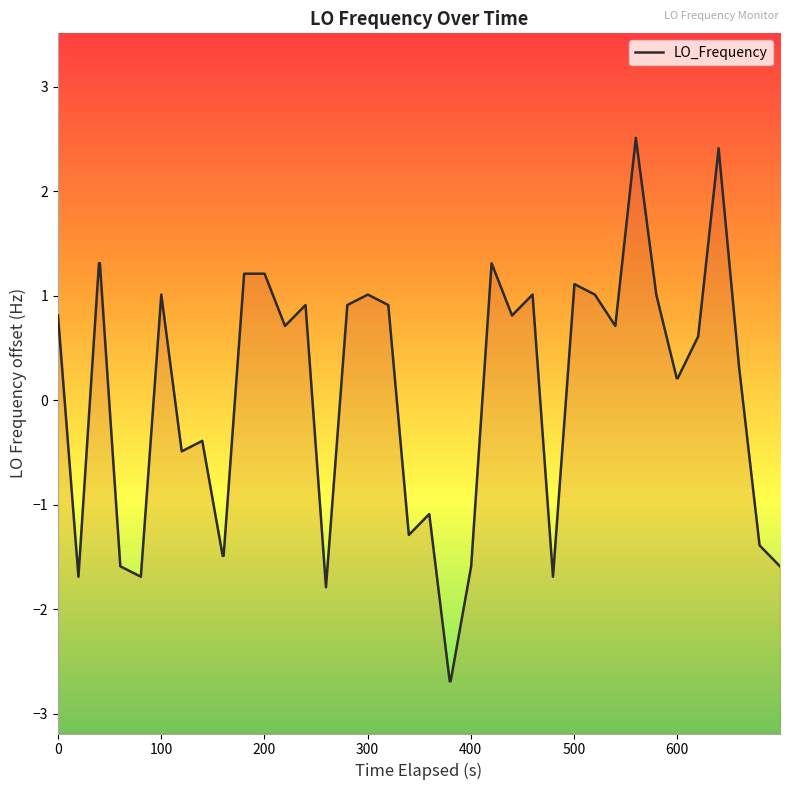

What is the greatest value displayed?

2.5